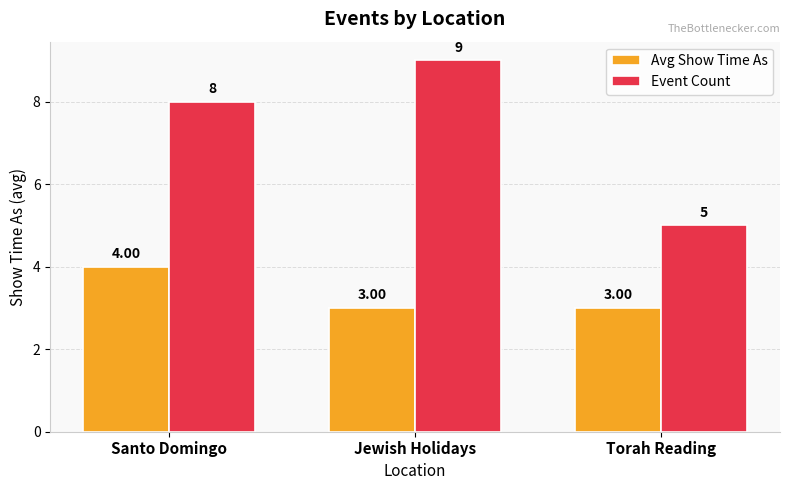

What are all the series names shown in the legend?

Avg Show Time As, Event Count